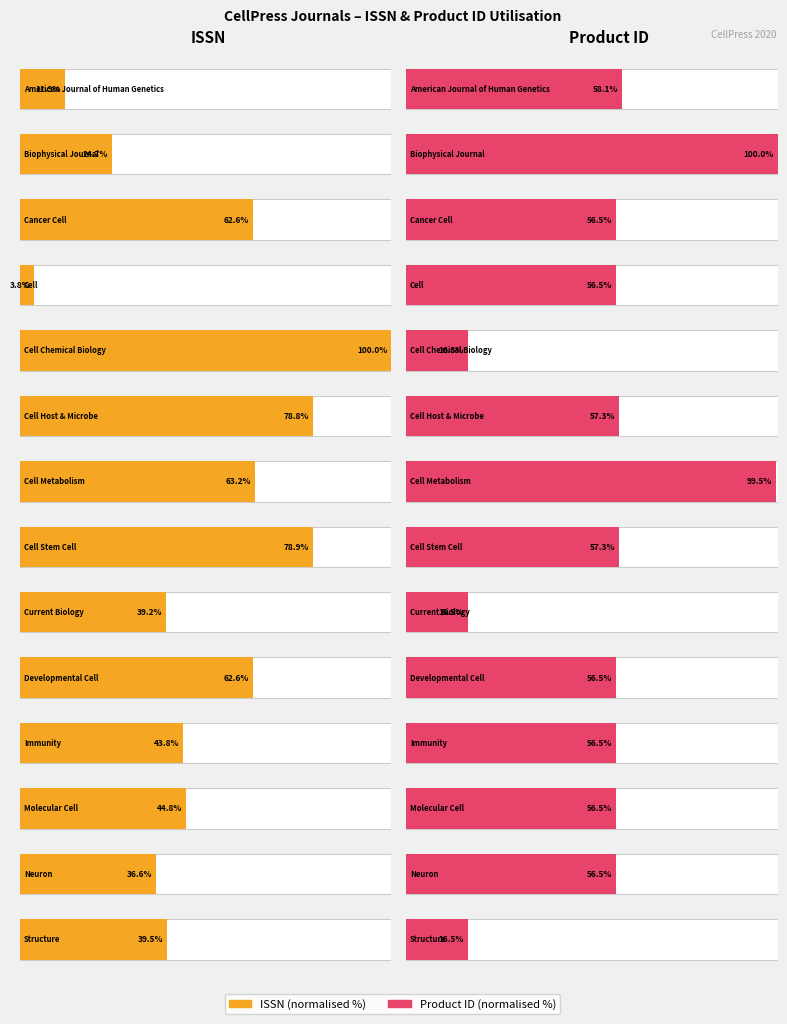

How many categories are shown in the chart?

14